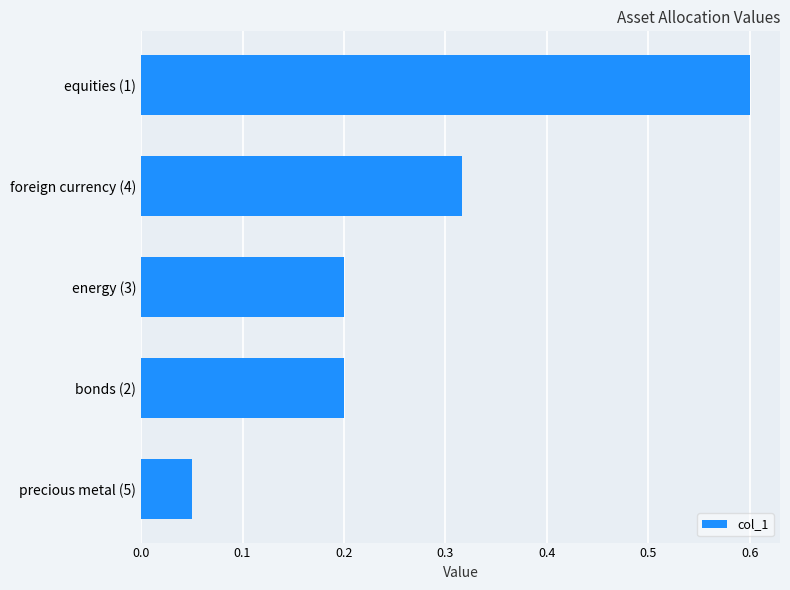

What is the difference between the maximum and second lowest values?

0.4